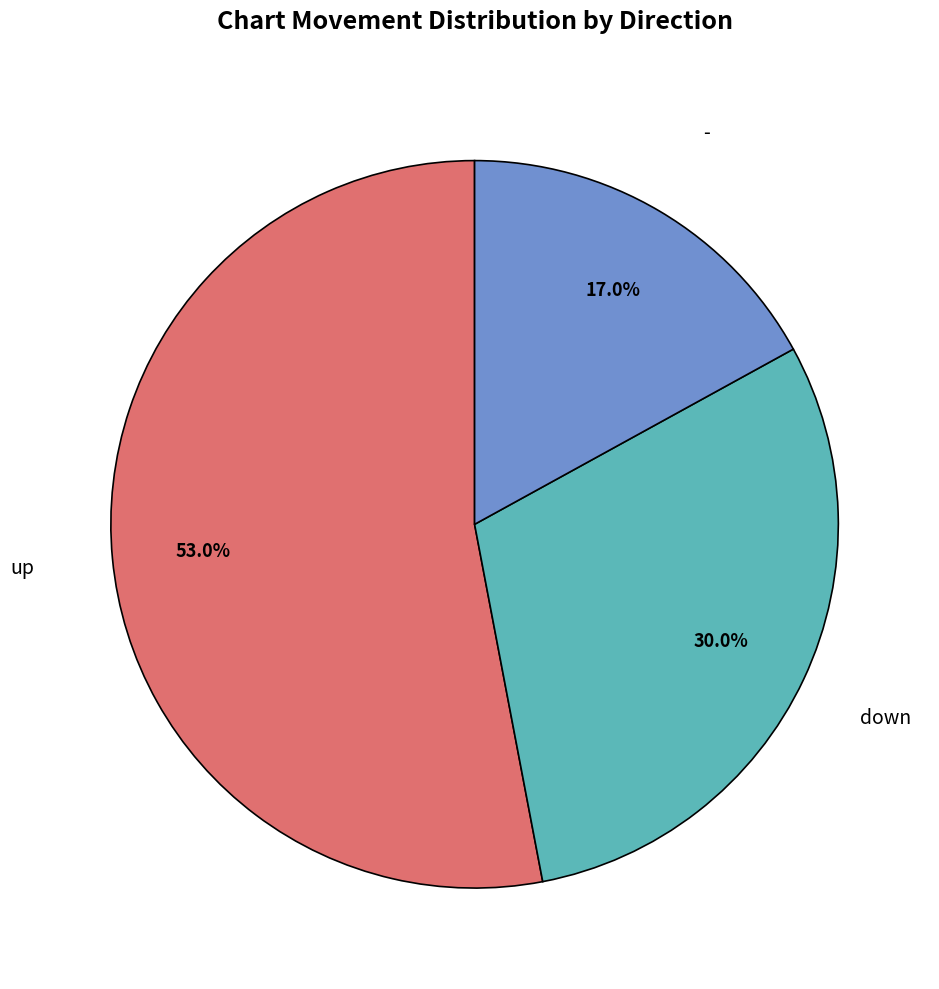

Does any single category account for the majority?

Yes